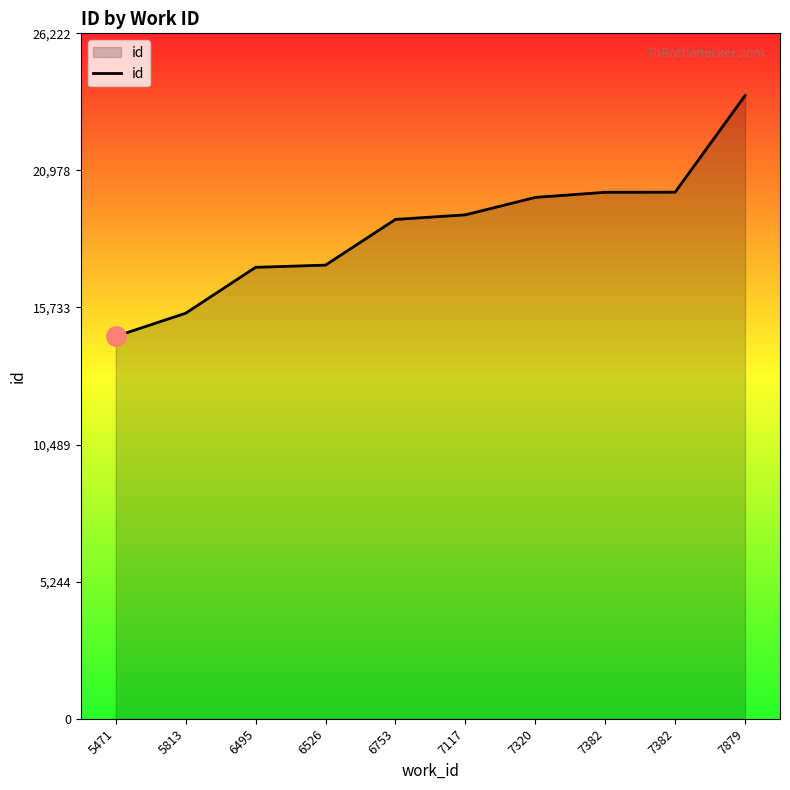

Reading left to right, extract all data points from this chart.

14629	15515	17270	17355	19103	19278	19945	20141	20145	23839